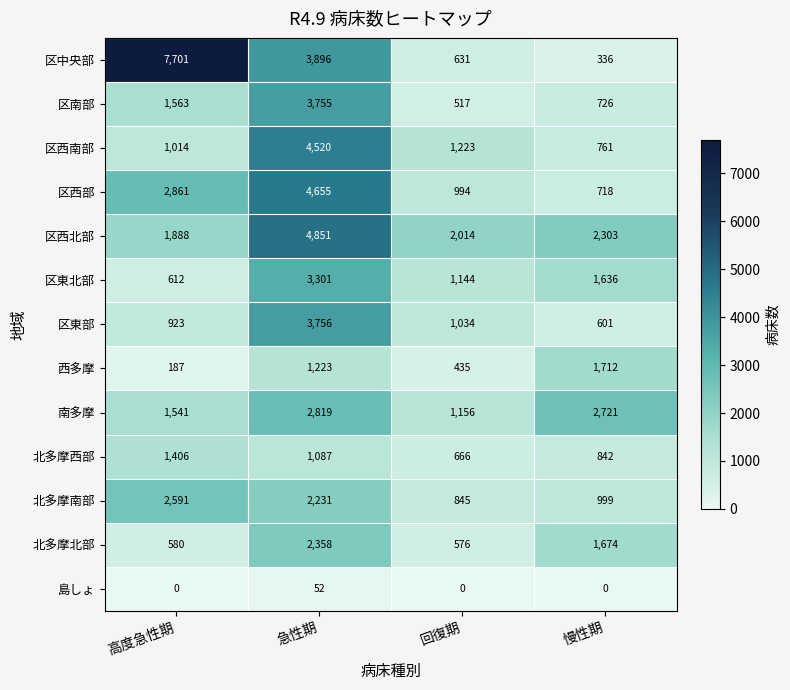

Rank the series by their maximum value, from lowest to highest.

島しょ, 北多摩西部, 西多摩, 北多摩北部, 北多摩南部, 南多摩, 区東北部, 区南部, 区東部, 区西南部, 区西部, 区西北部, 区中央部